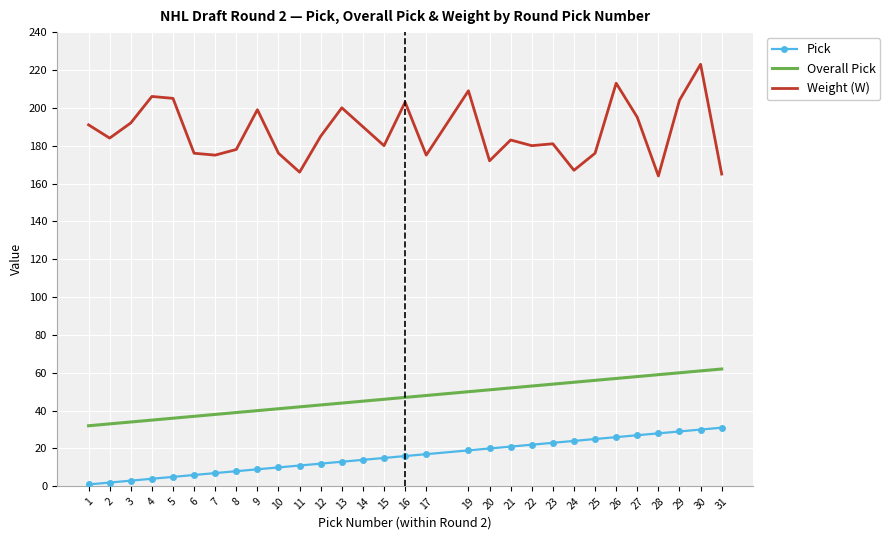

Which series has the largest range (max minus min)?

Weight (W)